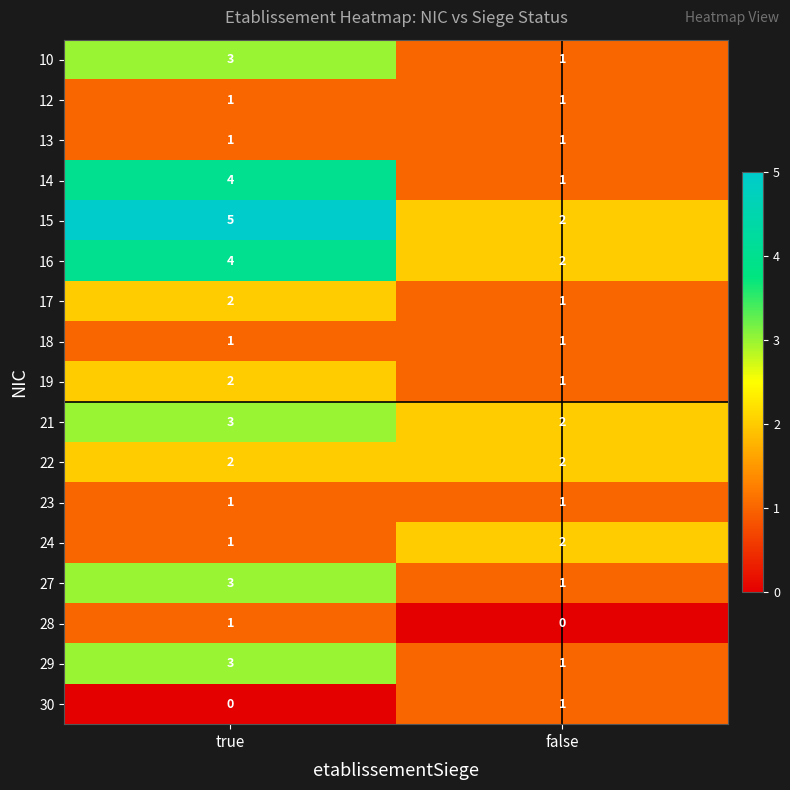

At which label is 21 closest to 2?

false